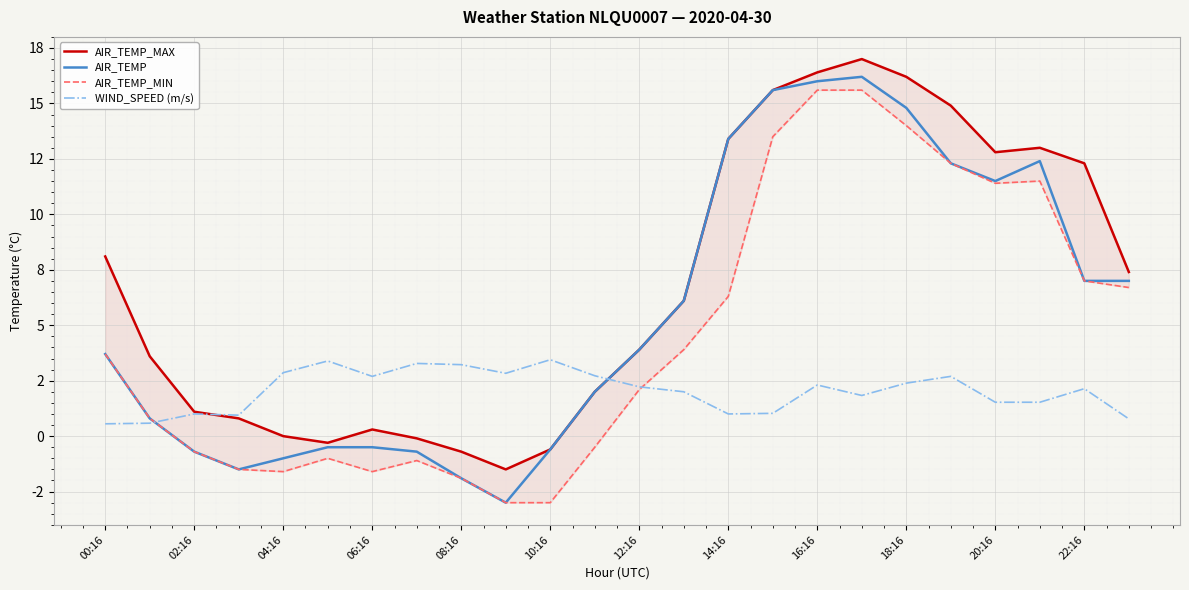

What is the total value across all series at 18:16?

47.4